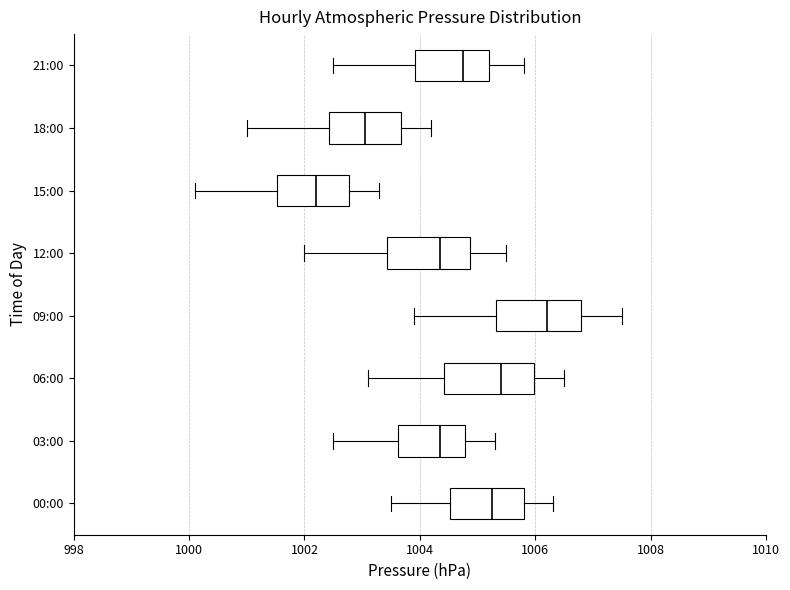

Which box's median line is the furthest to the left?

15:00